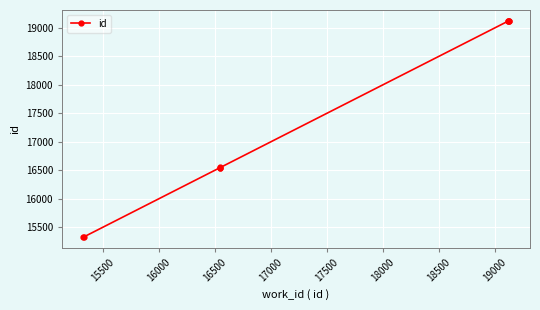

What is the greatest value displayed?

19124